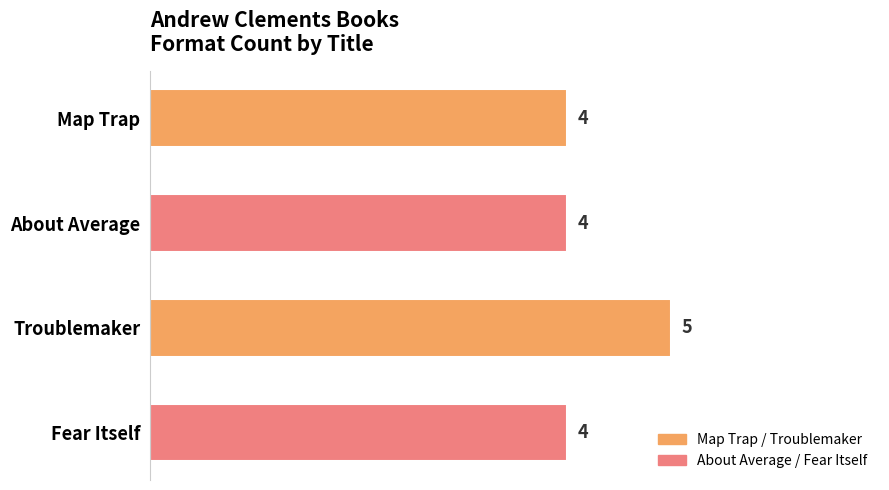

Does the chart contain any negative values?

No